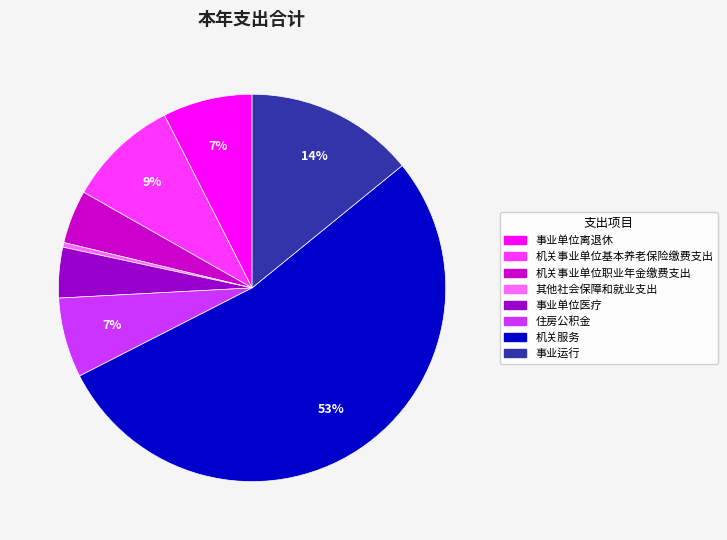

To the nearest percent, what portion does 事业单位医疗 represent?

4%